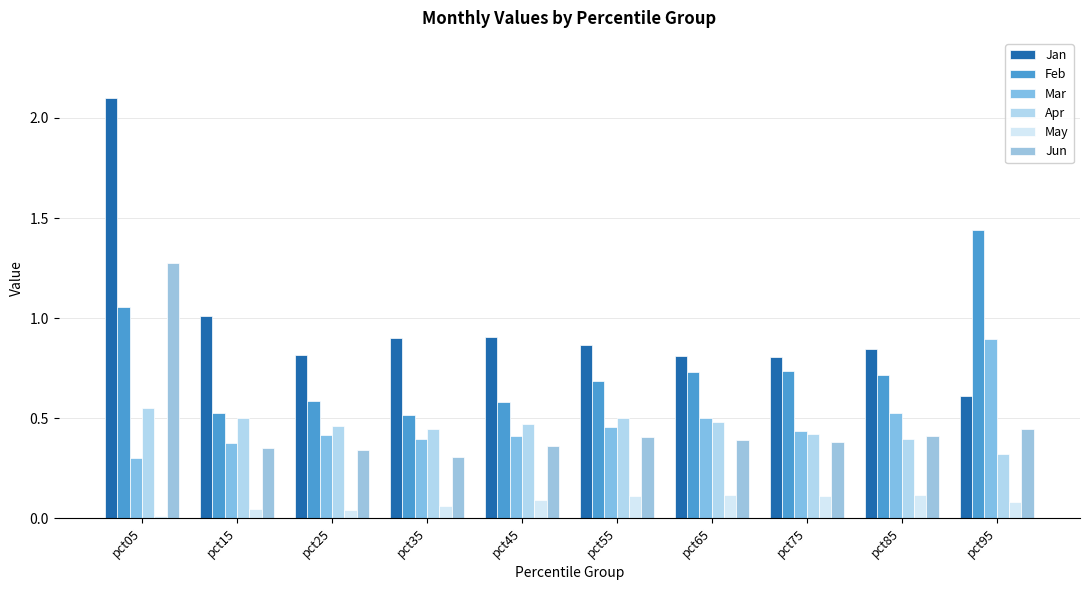

What is the value of the Apr bar at the 6th from the left?

0.5